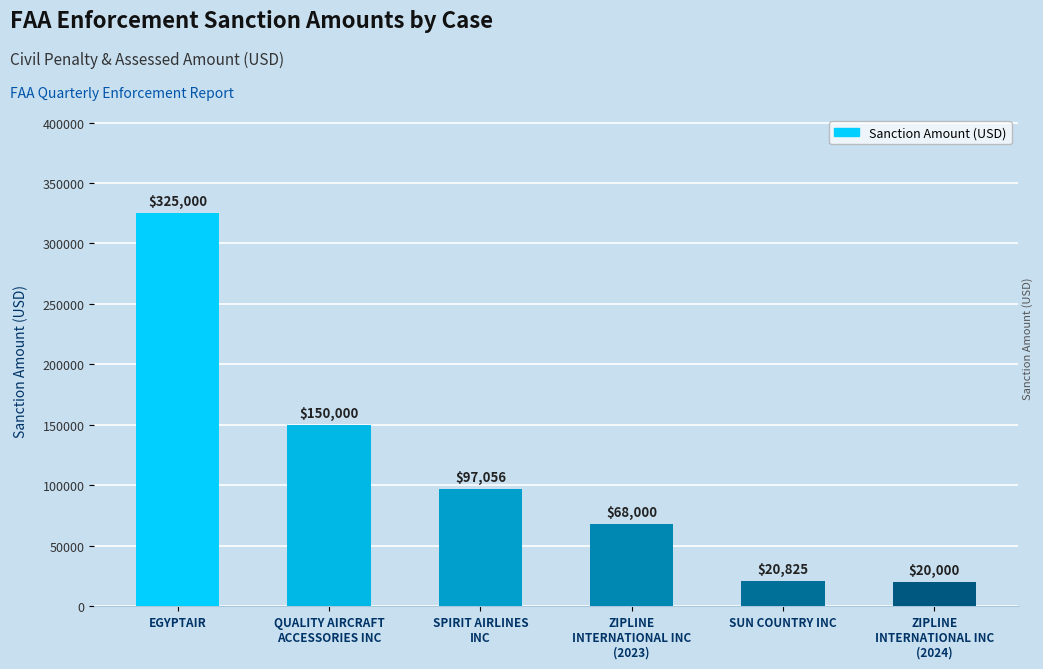

What is the difference between the values at EGYPTAIR and SUN COUNTRY INC?

304175